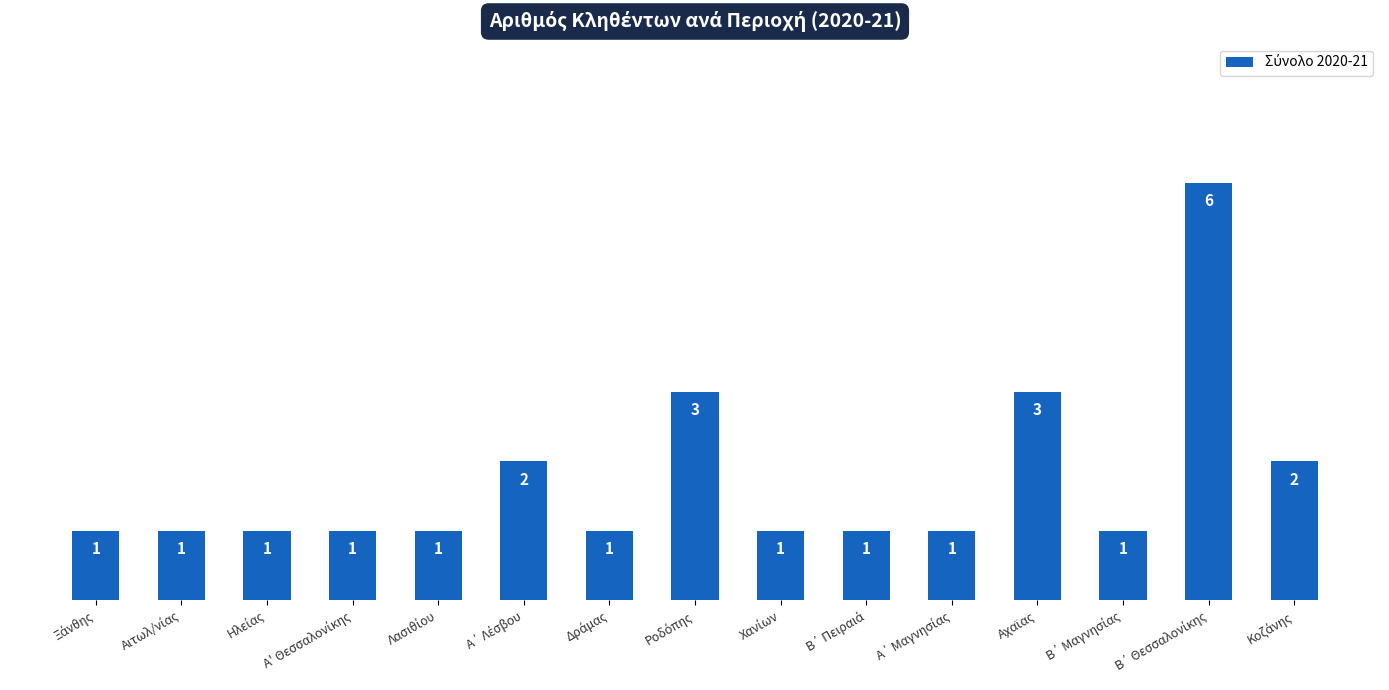

Count the number of values greater than 1.

5